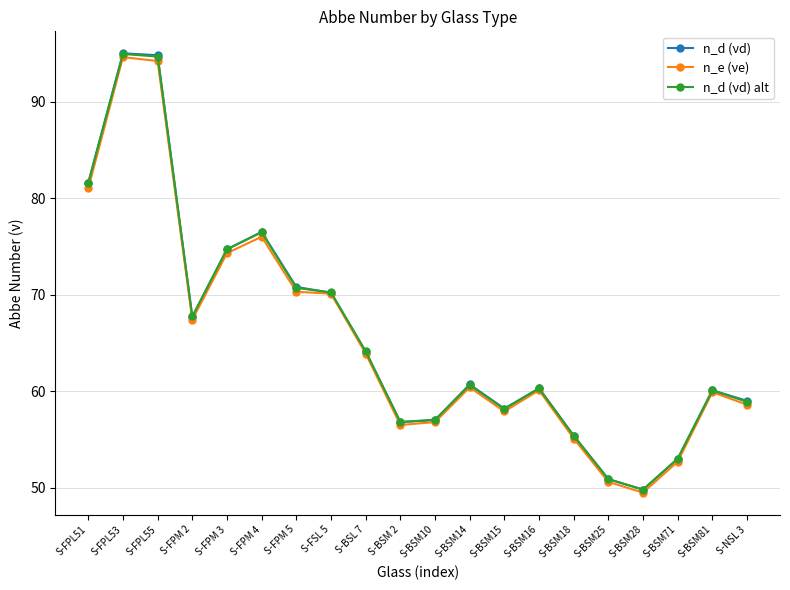

What is the total value across all series at S-FPL51?

244.1